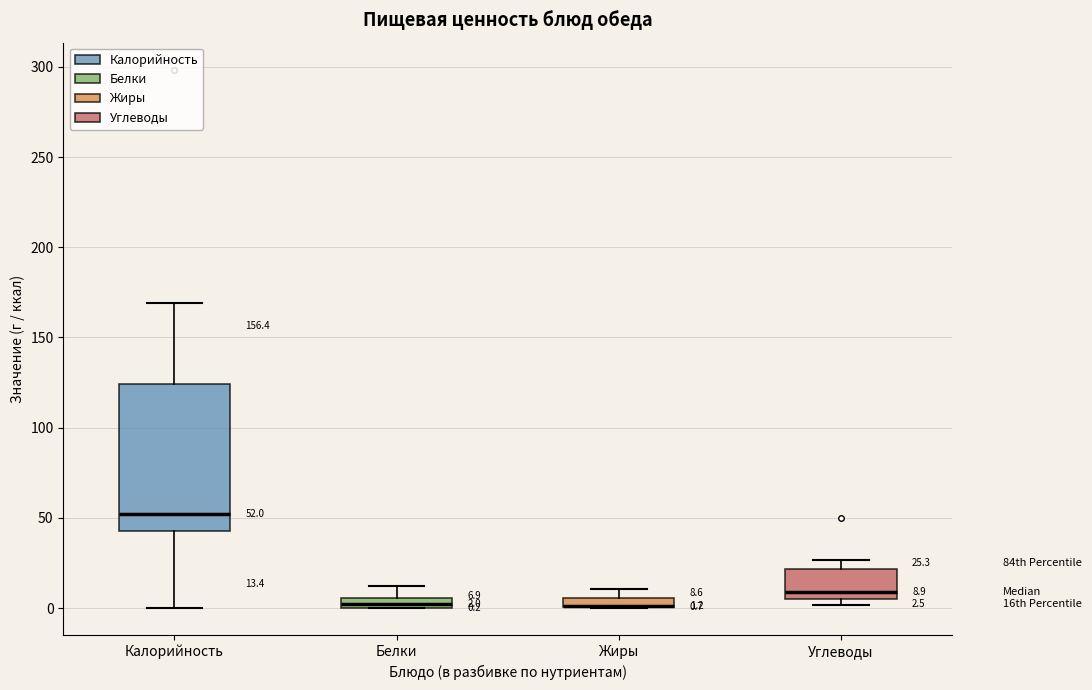

Which box is the tallest, from its lower edge to its upper edge?

Калорийность